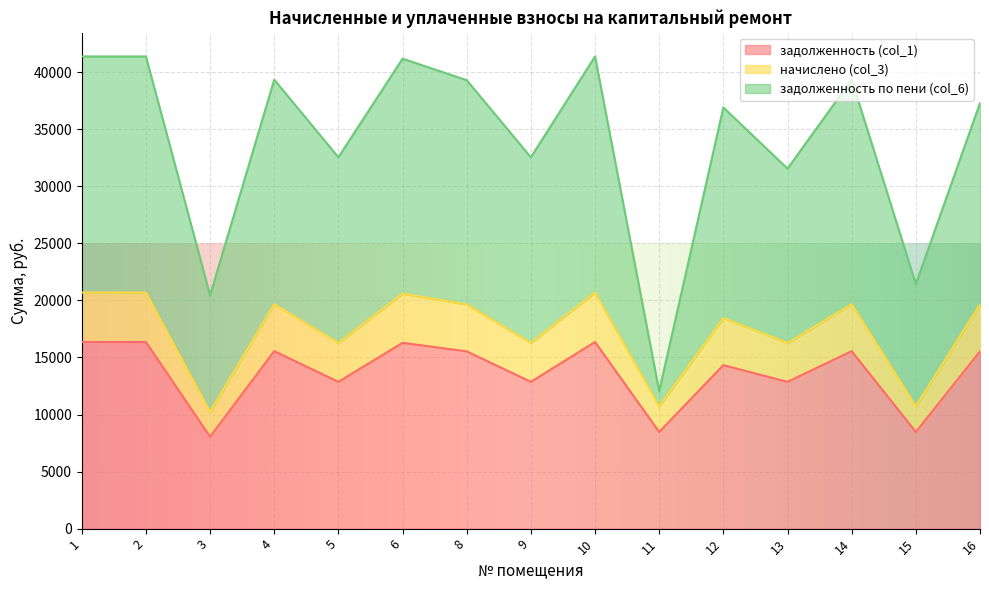

At which label is задолженность по пени (col_6) closest to 26713?

13